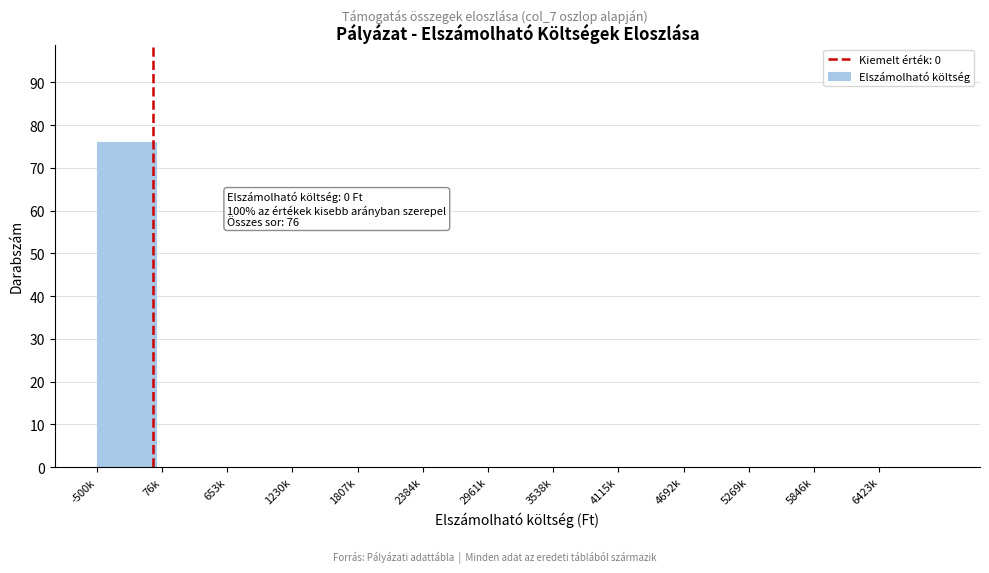

Reading left to right, list all the values displayed in this chart.

-500k=76	76k=0	653k=0	1230k=0	1807k=0	2384k=0	2961k=0	3538k=0	4115k=0	4692k=0	5269k=0	5846k=0	6423k=0